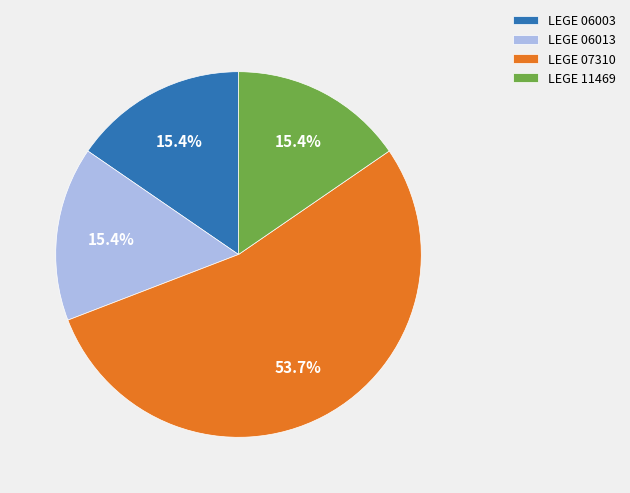

What percentage is the LEGE 07310 slice, to the nearest percent?

54%